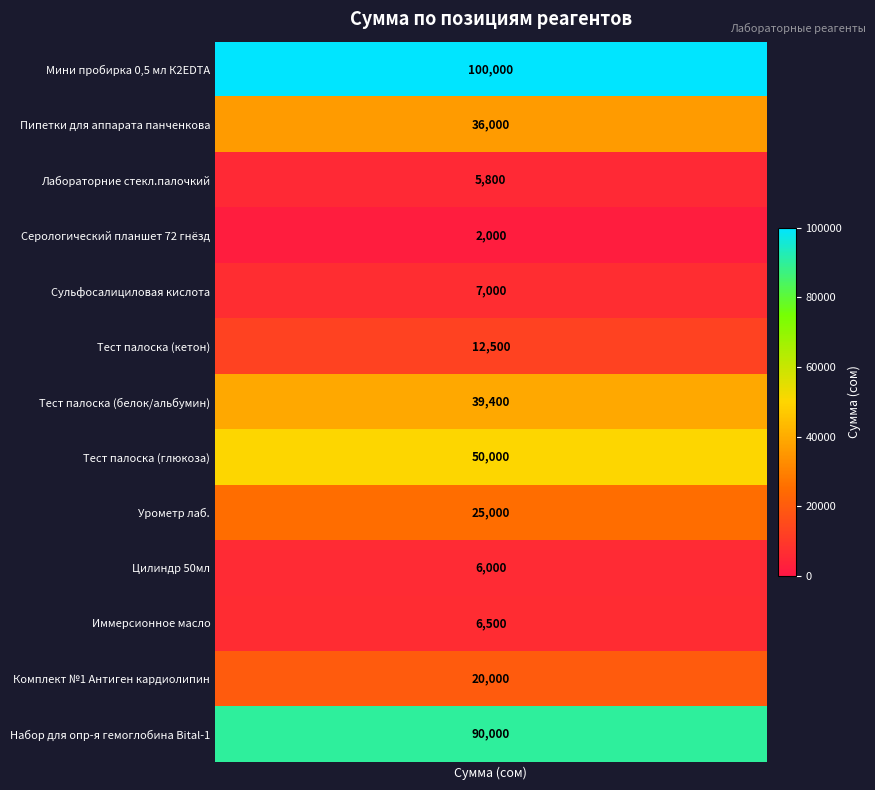

What is the ratio of the value at 2 to the value at 13?

0.4